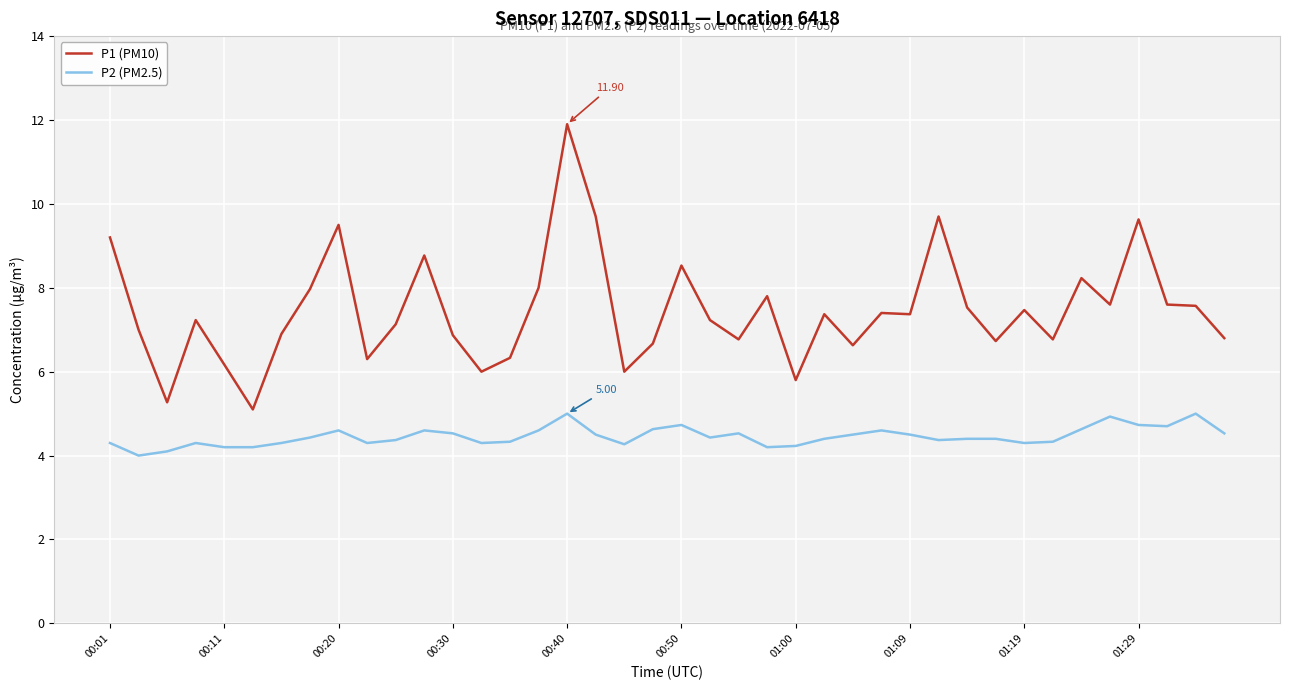

List the series in order of their peak value, highest first.

P1 (PM10), P2 (PM2.5)